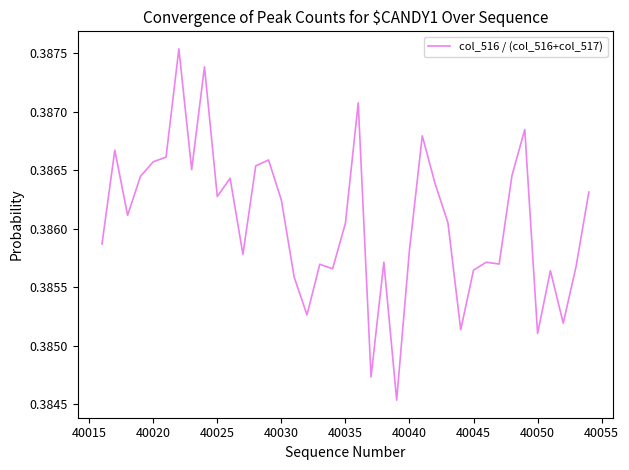

Is this an area chart (filled region under the line)?

No